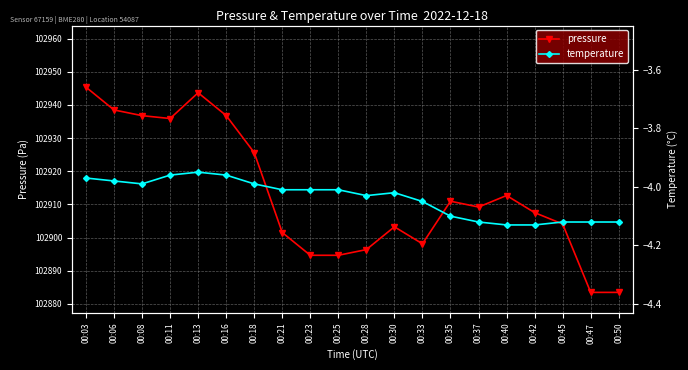

What is the sum of all temperature values?

-80.8